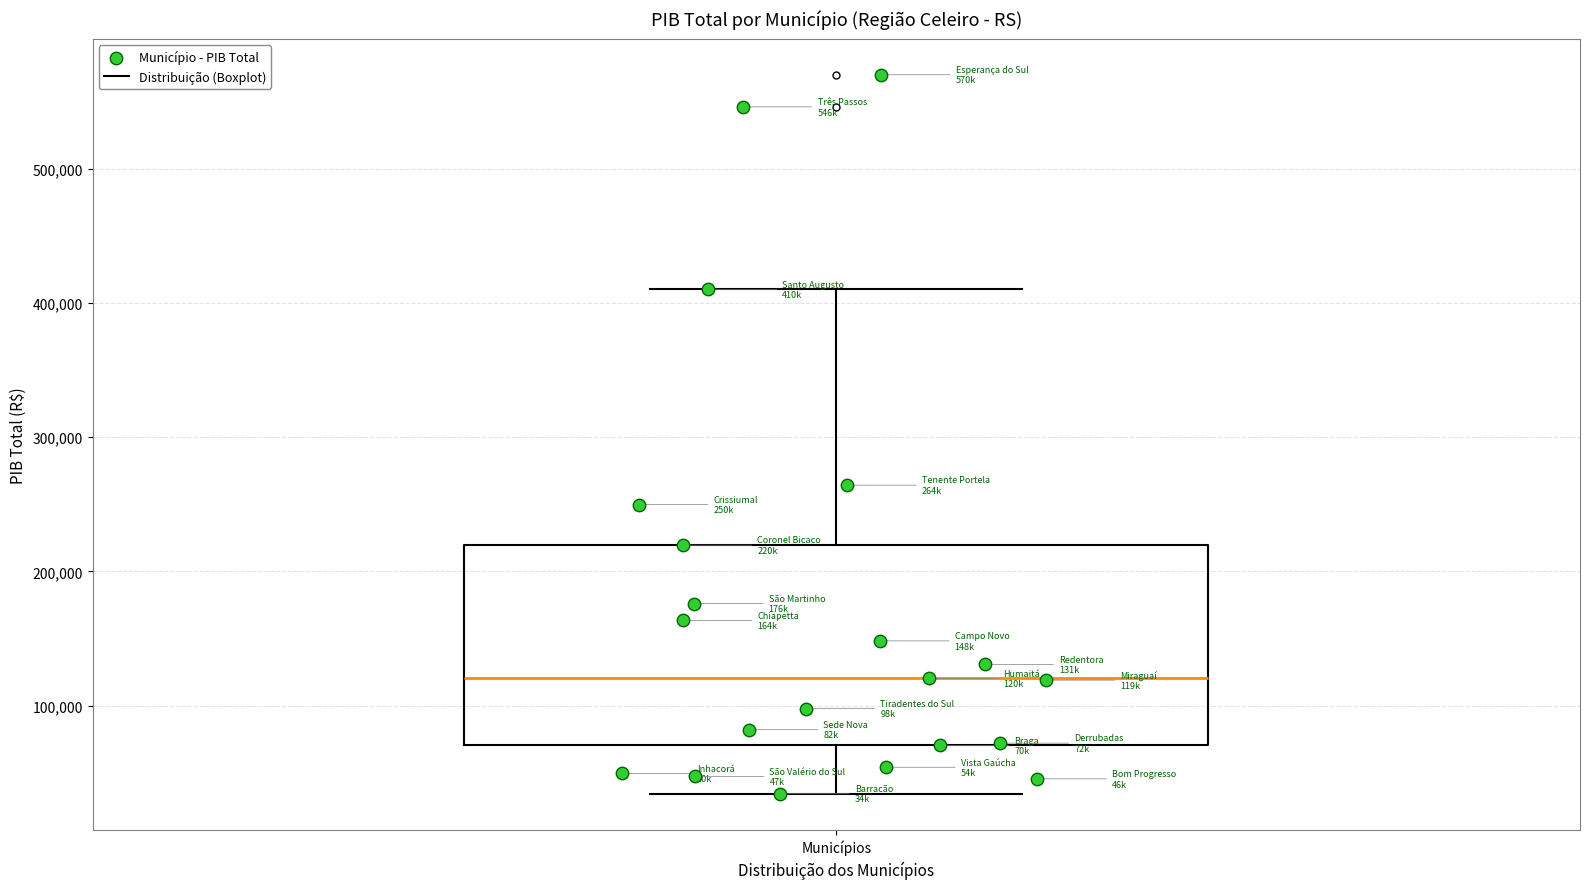

Where is the upper edge of the box for Municípios on the y-axis? The values are not printed on the chart, so give them approximately, as read against the axis.

220000